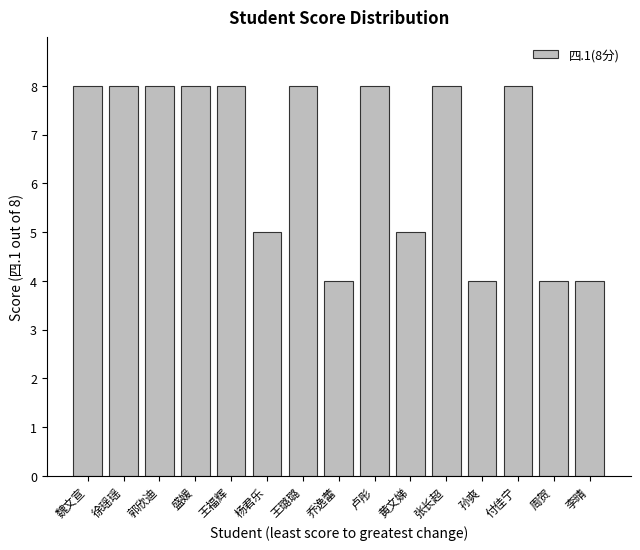

What is the difference between the maximum and minimum values?

4